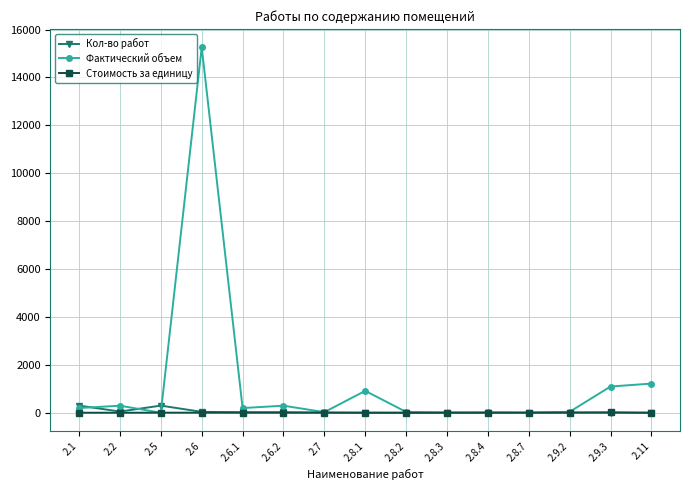

Which series has the widest spread of values?

Фактический объем